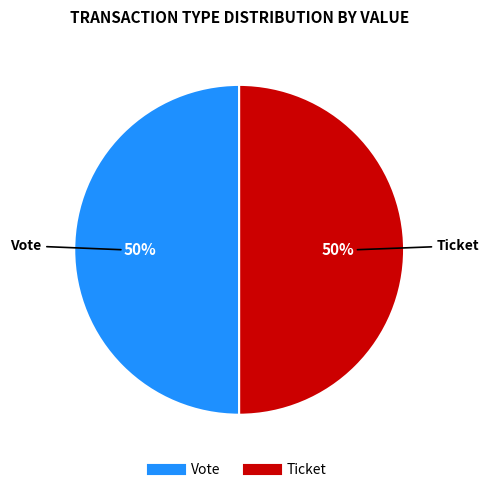

Do Ticket and Vote together represent more than half of the pie?

Yes